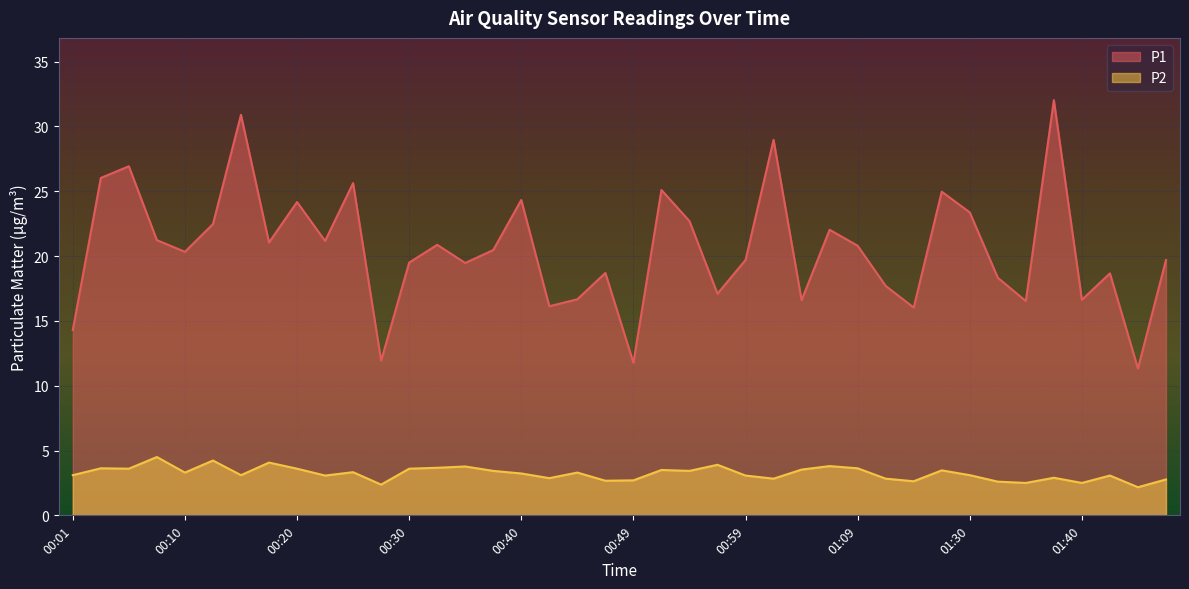

At which category does the chart reach its minimum across all series?

01:46